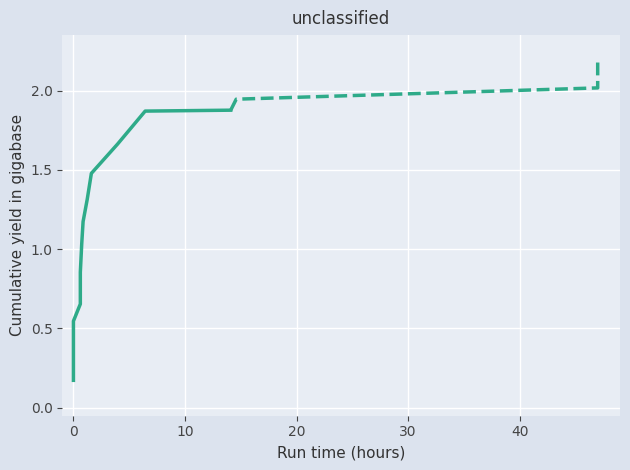

True or false: there are more than 2 points higher than both neighbors.

False